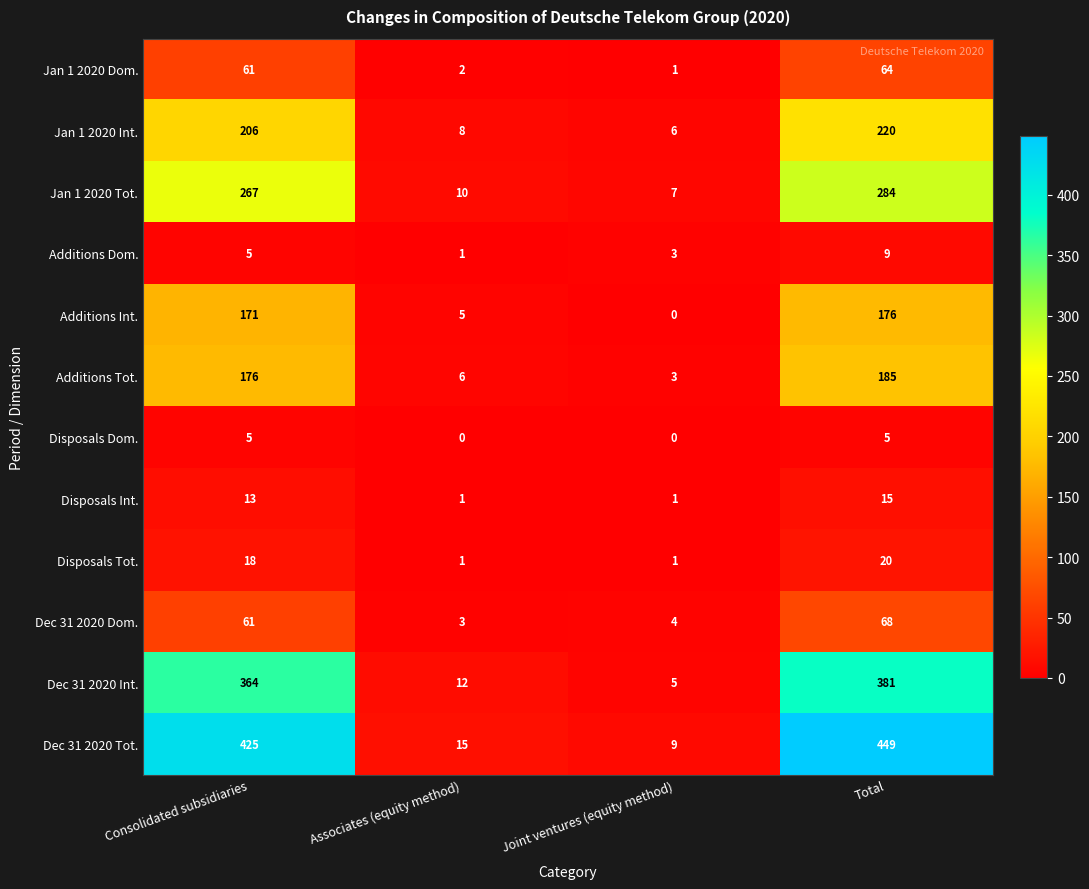

At which label does Dec 31 2020 Dom. reach its peak?

Total